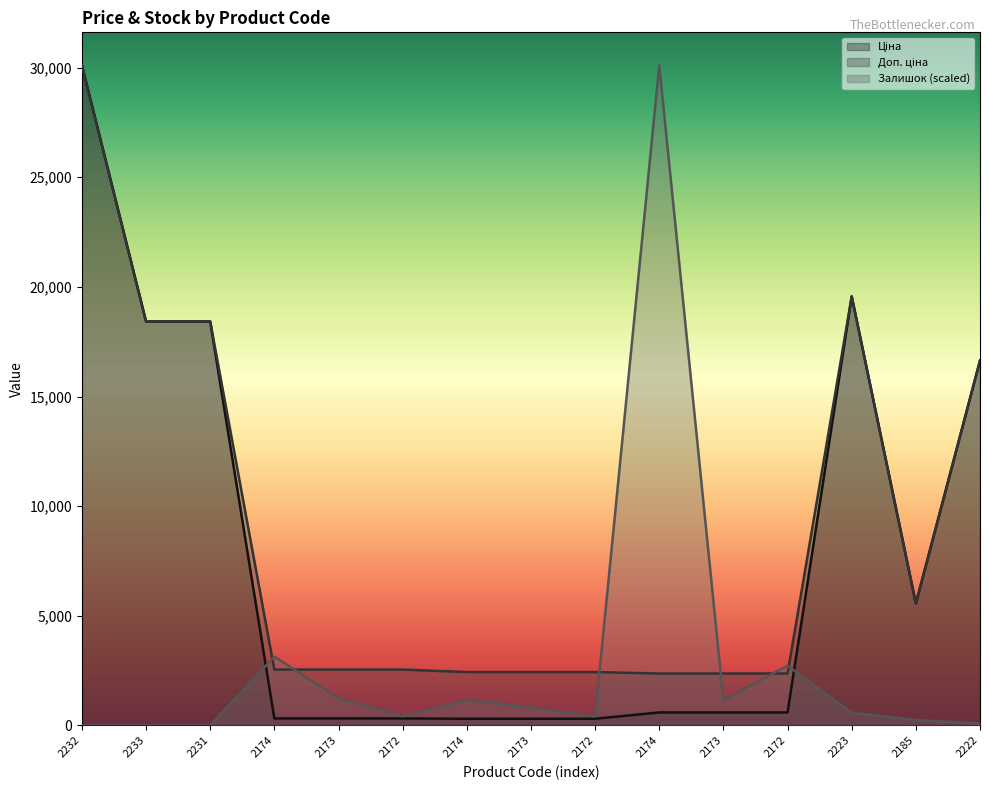

Count the number of categories in the chart.

15